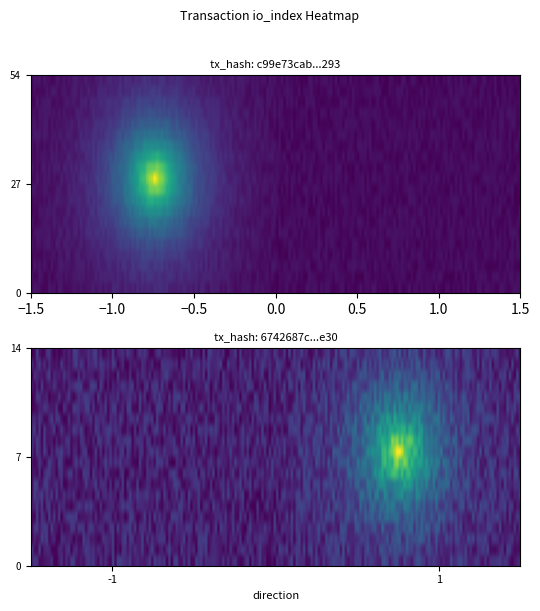

Is it true that c99e73cab6949af47fb00d856e1b0e79ffcb293 equals -1 at direction?

False